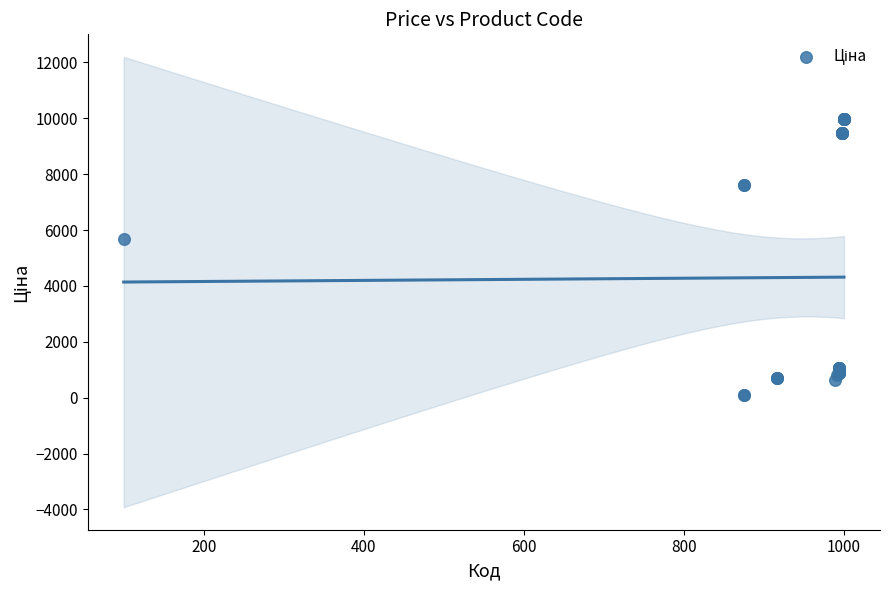

What Y value in the scatter plot is closest to 5044?

5673.8